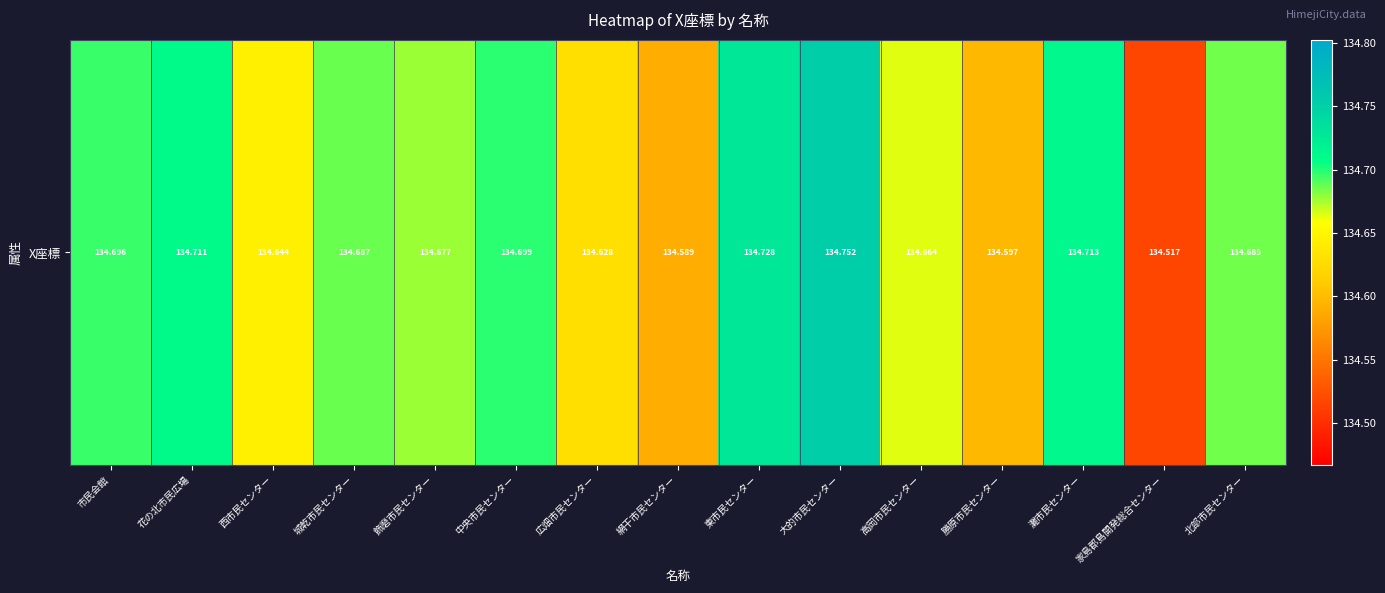

At which category does the chart reach its peak across all series?

大的市民センター